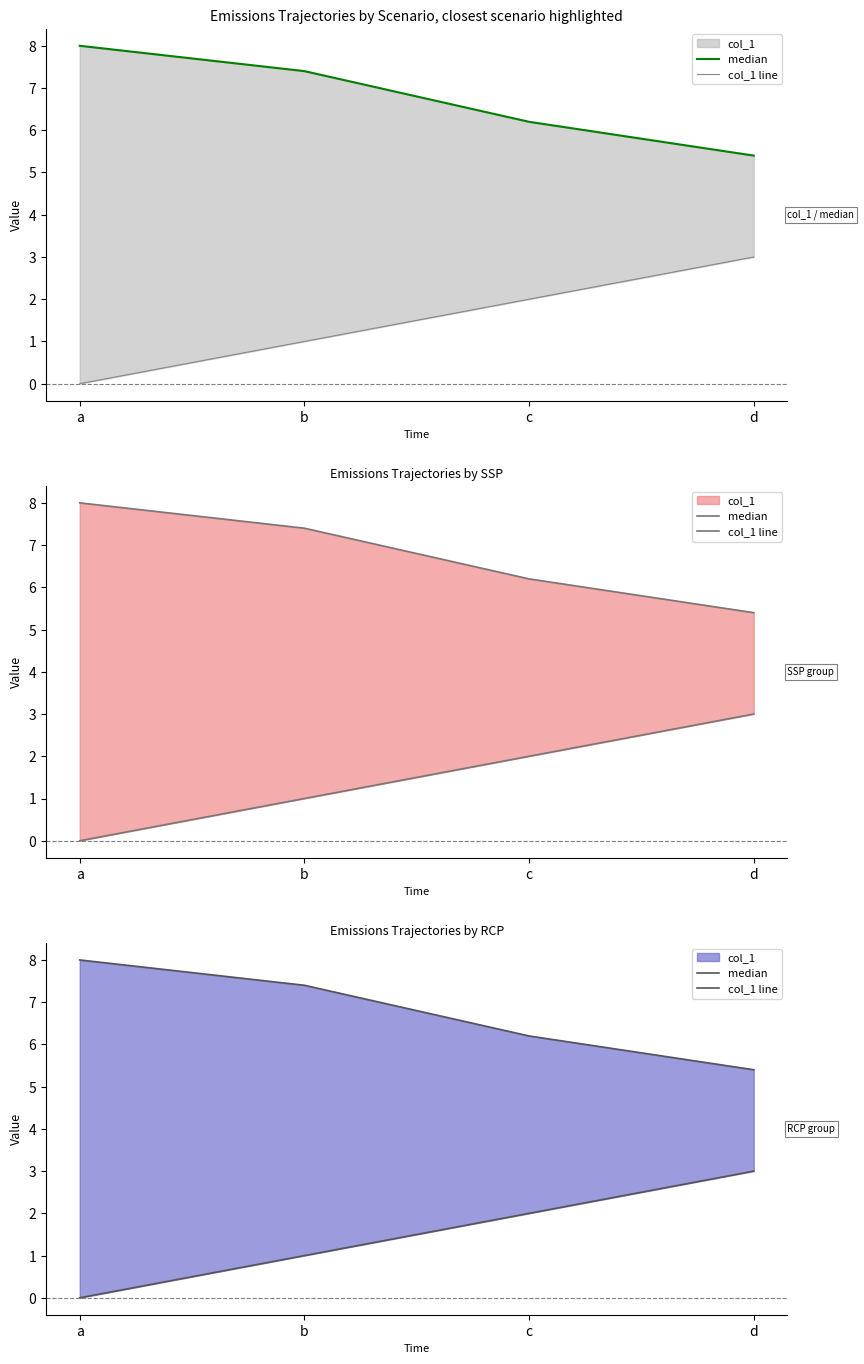

Which series has the largest range (max minus min)?

col_1 line